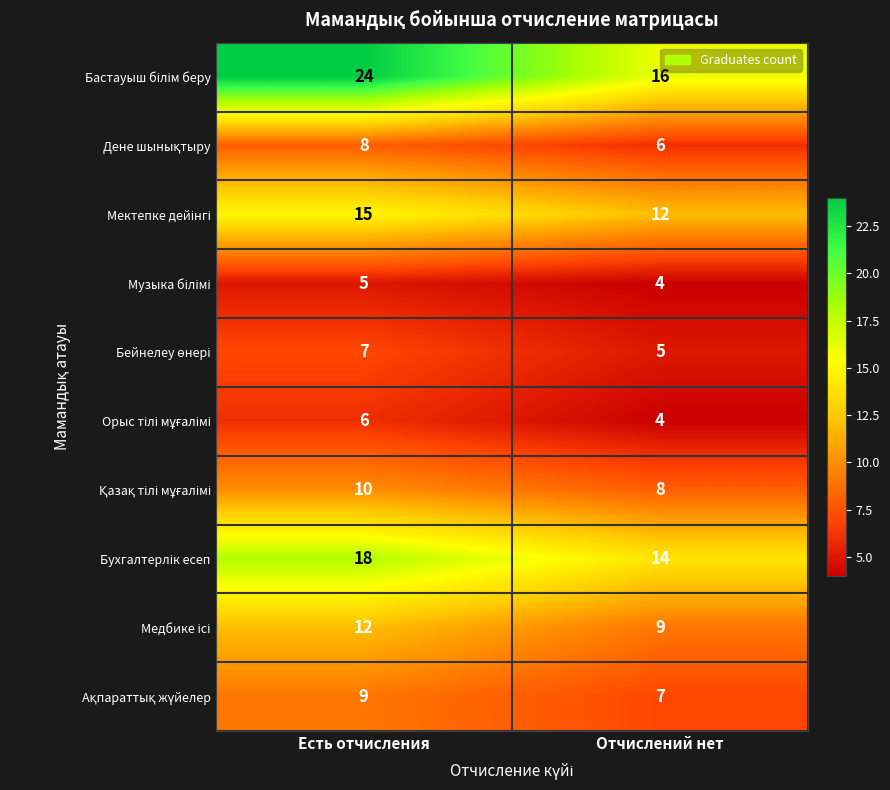

What is the total value across all series at Есть отчисления?

114